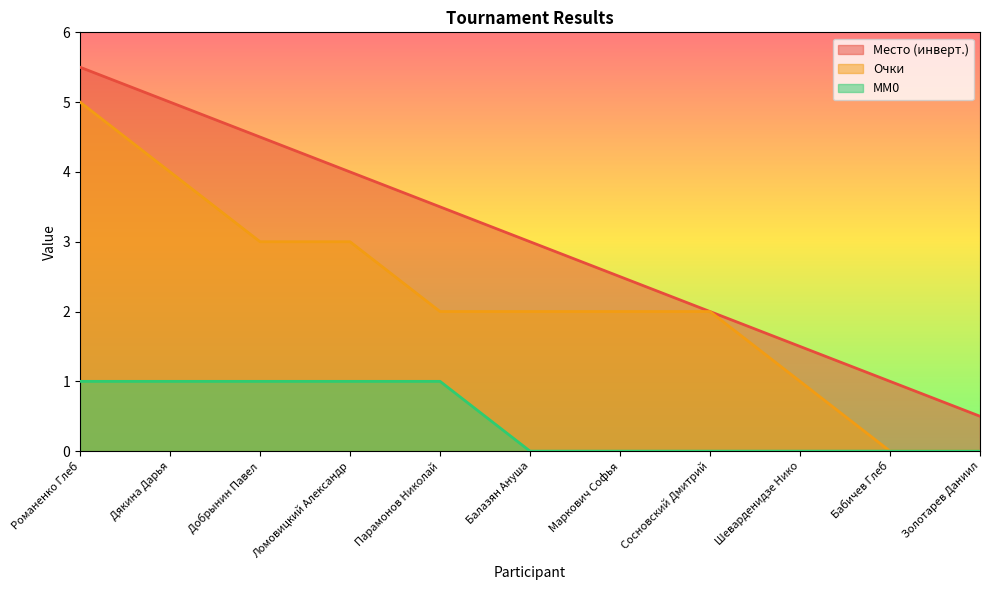

Count the number of categories in the chart.

11